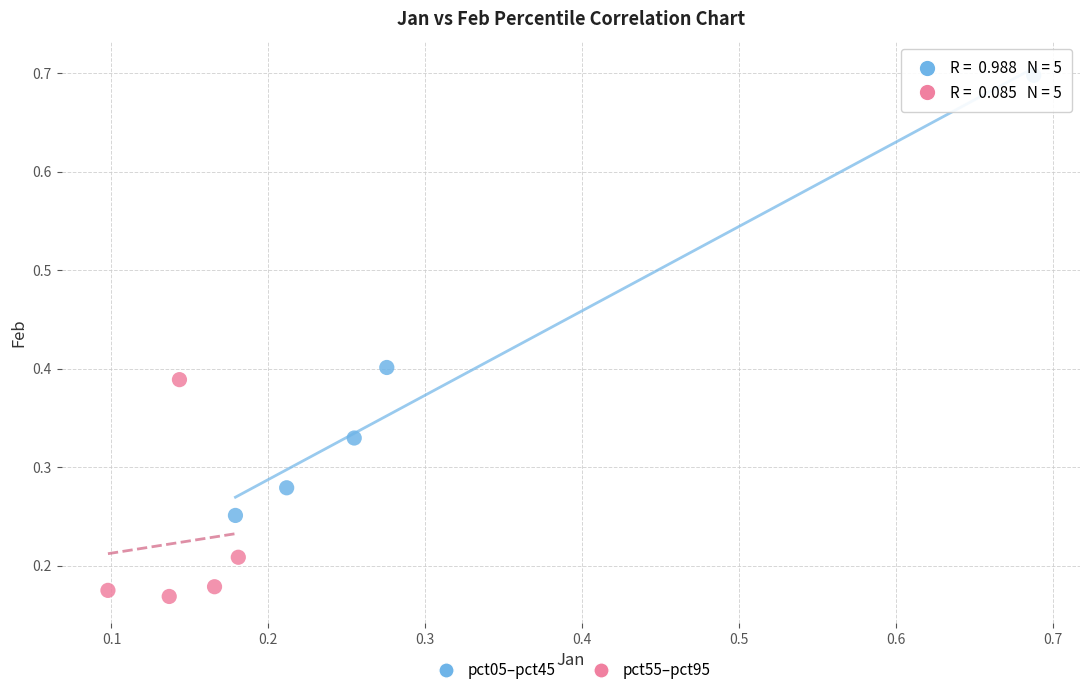

Which series reaches the minimum Y coordinate?

pct55–pct95